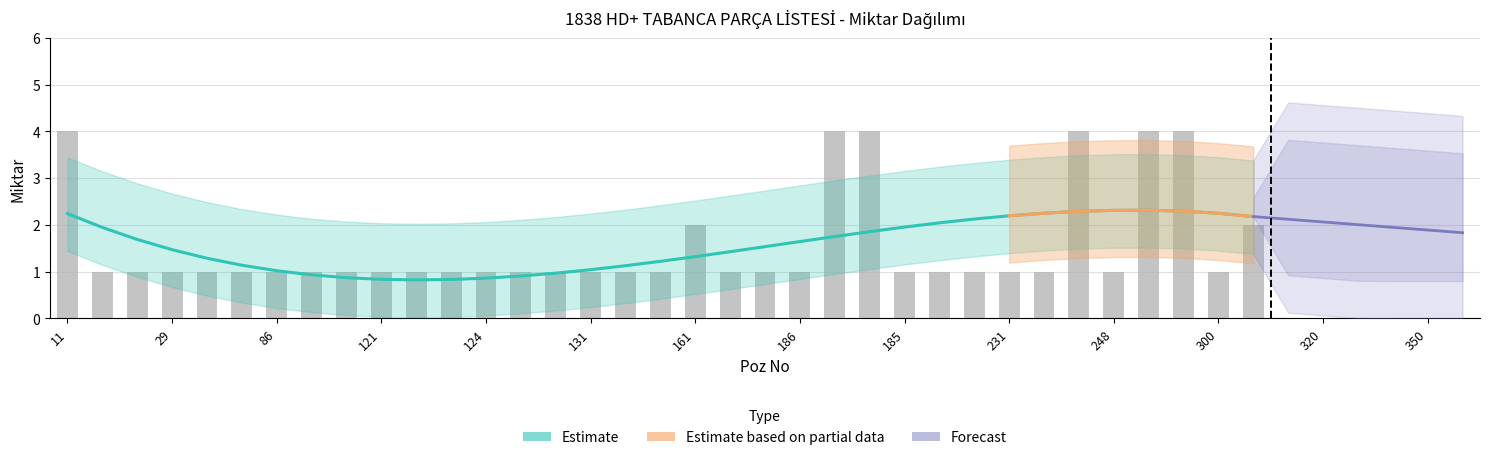

Does the chart contain stacked bars?

No